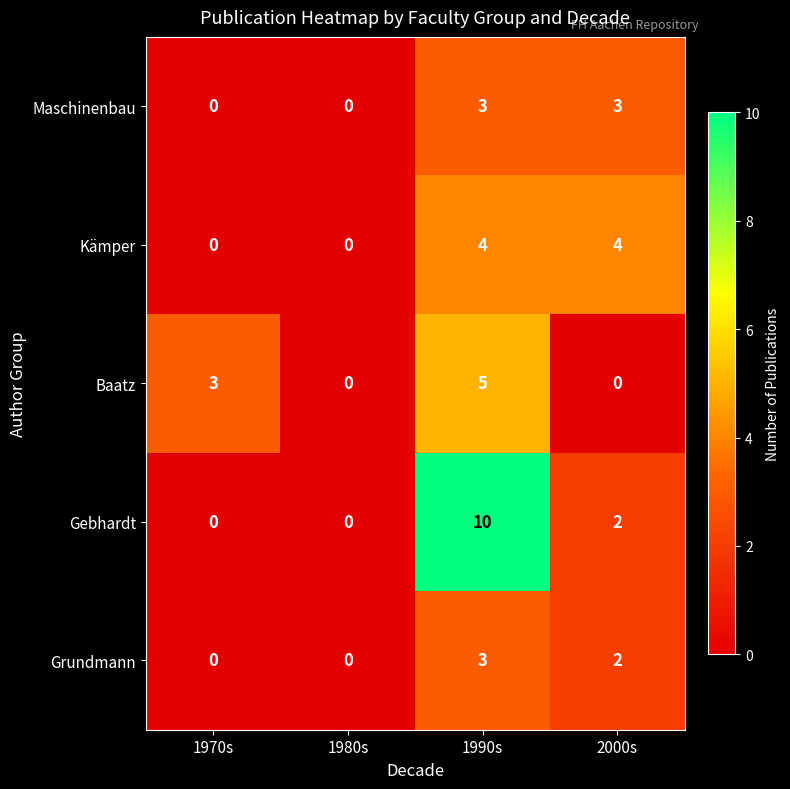

What is the difference between the maximum and minimum values in the Maschinenbau series?

3